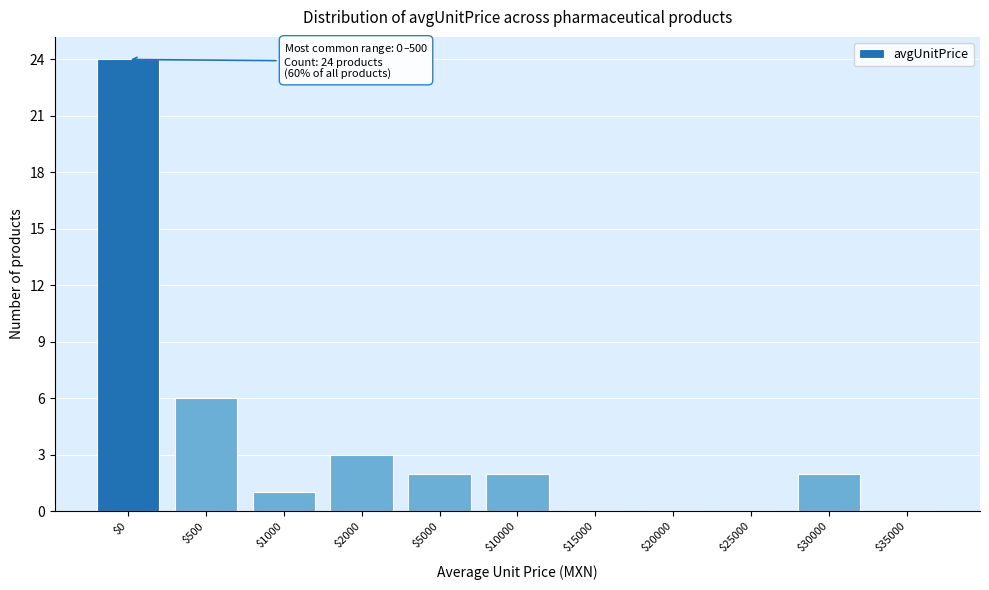

The value at $5000 is 2. True or false?

True